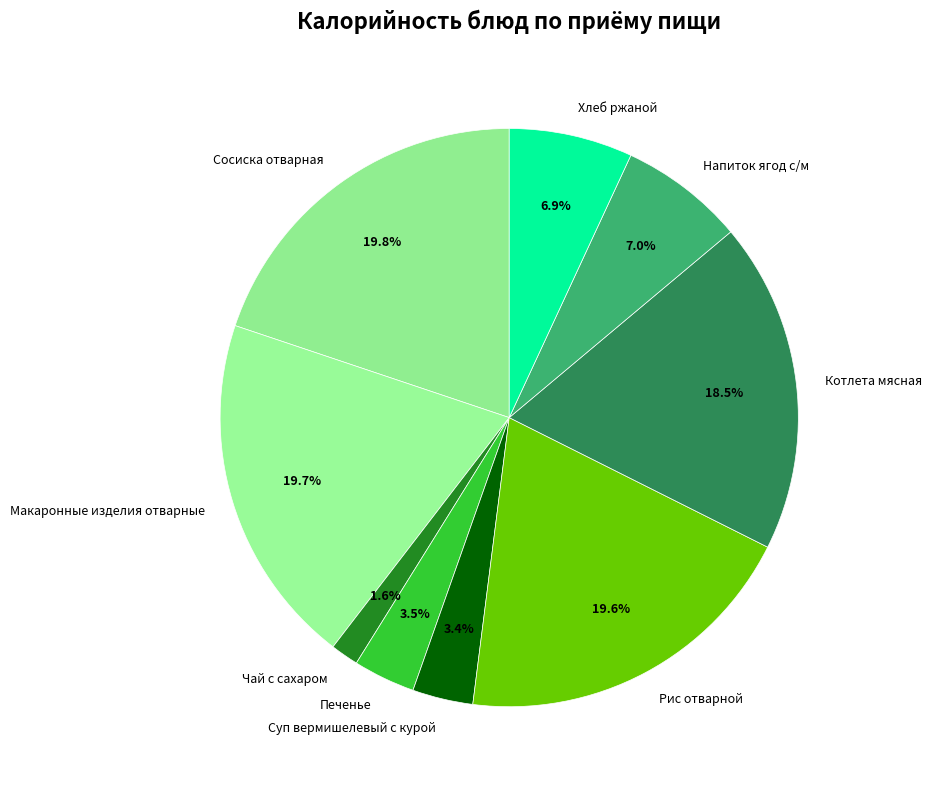

Count the number of slices in the pie.

9